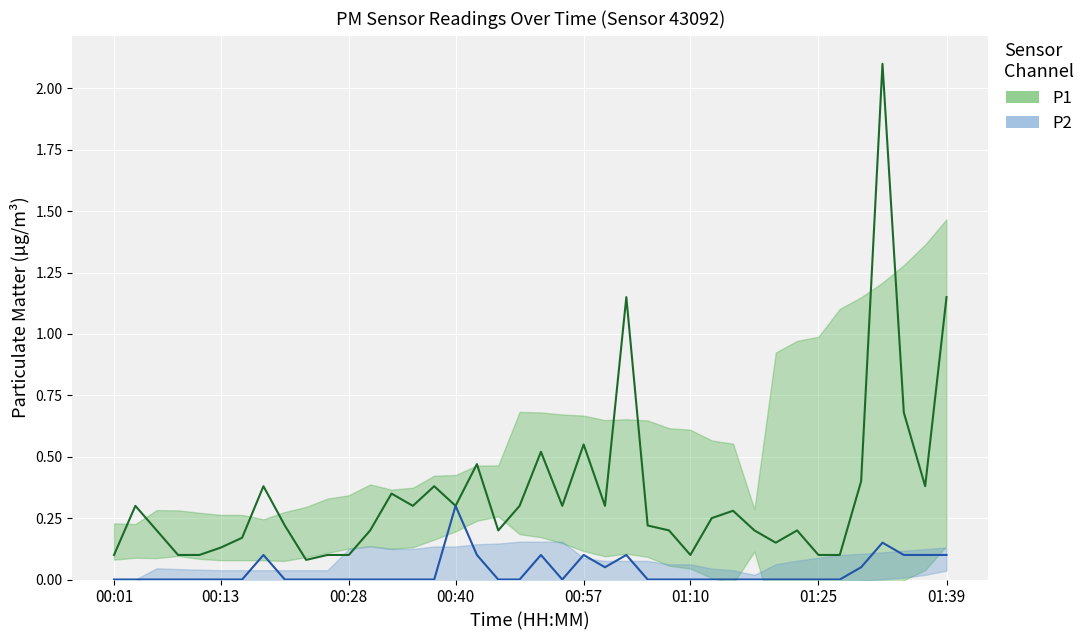

What is the spread (max minus min) of values at 36?

2.0